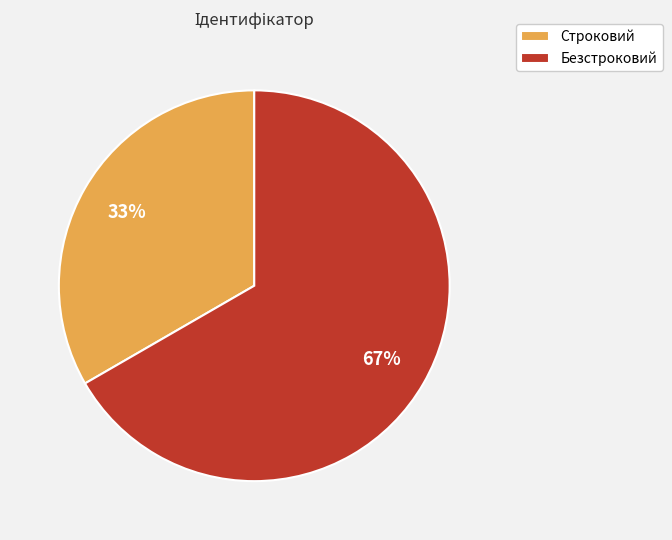

What percentage is the Безстроковий slice, to the nearest percent?

67%